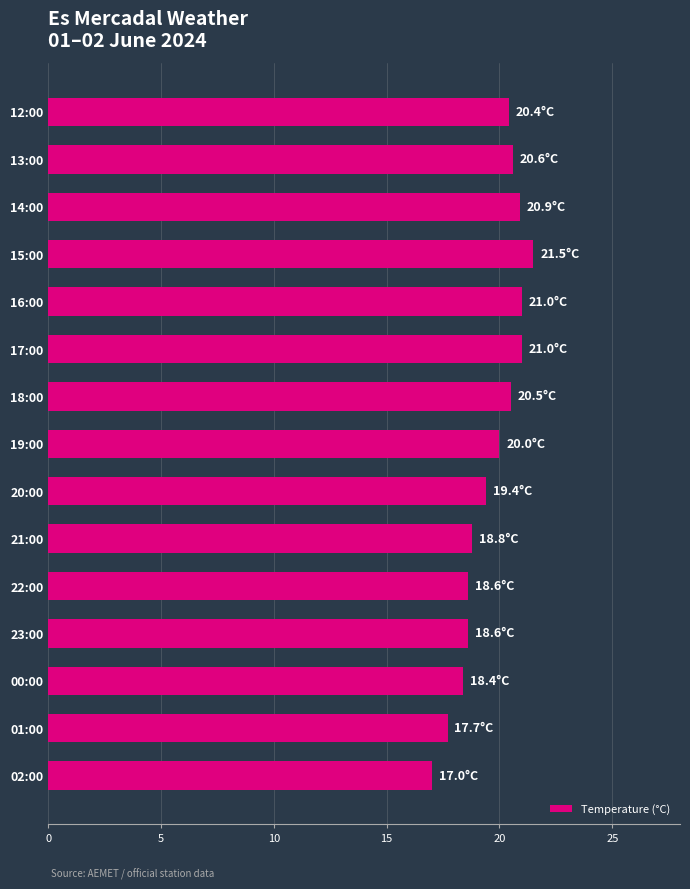

What is the ratio of the value at 16:00 to the value at 23:00?

1.1